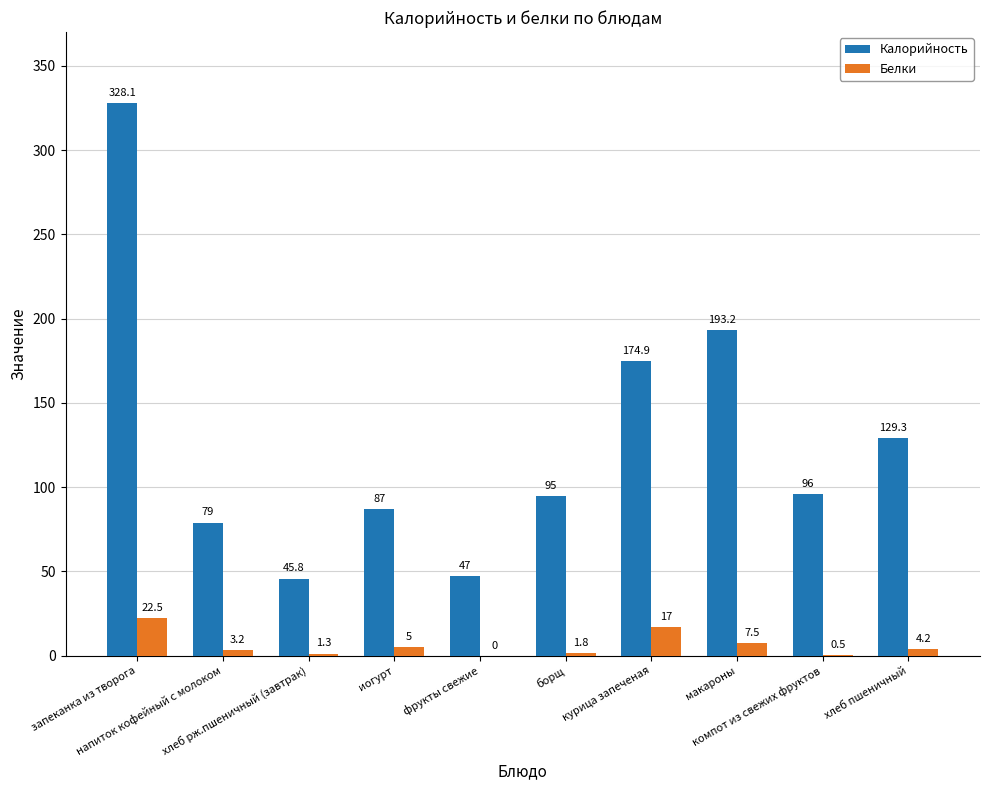

What is the sum of all Белки values?

63.0